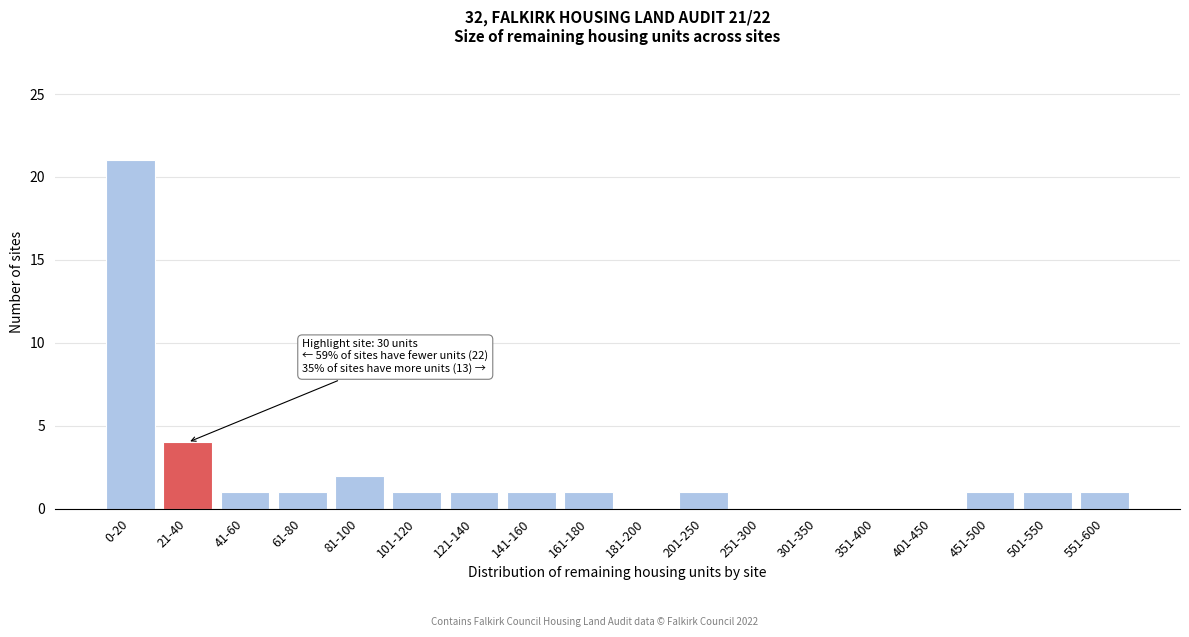

Reading right to left, what are all the values shown in this chart?

551-600=1	501-550=1	451-500=1	401-450=0	351-400=0	301-350=0	251-300=0	201-250=1	181-200=0	161-180=1	141-160=1	121-140=1	101-120=1	81-100=2	61-80=1	41-60=1	21-40=4	0-20=21